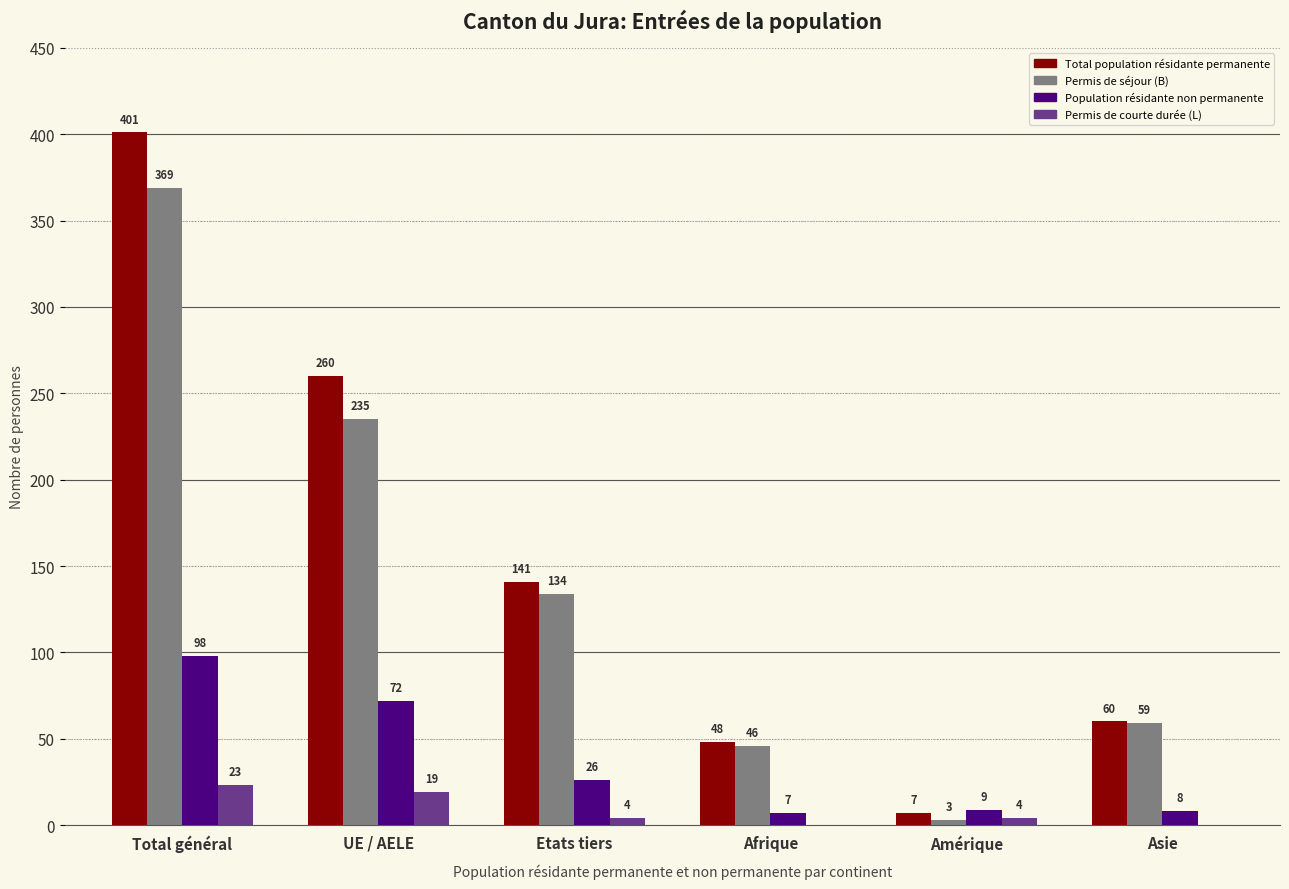

What is the spread (max minus min) of values at Amérique?

6